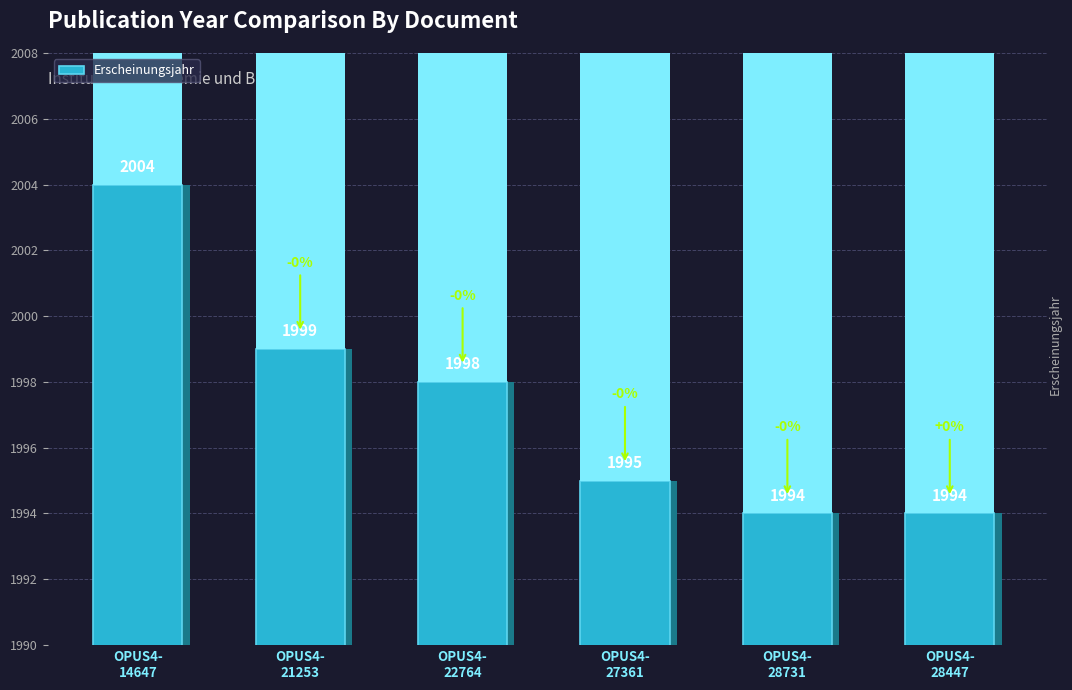

What is the average value?

1997